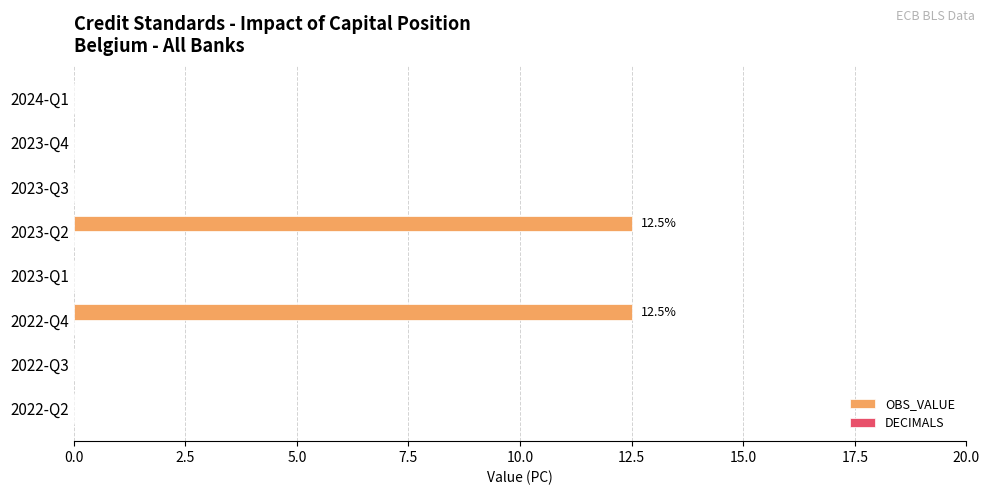

Reading top to bottom, list all the values displayed in this chart.

2024-Q1=0.0	2023-Q4=0.0	2023-Q3=0.0	2023-Q2=12.5	2023-Q1=0.0	2022-Q4=12.5	2022-Q3=0.0	2022-Q2=0.0